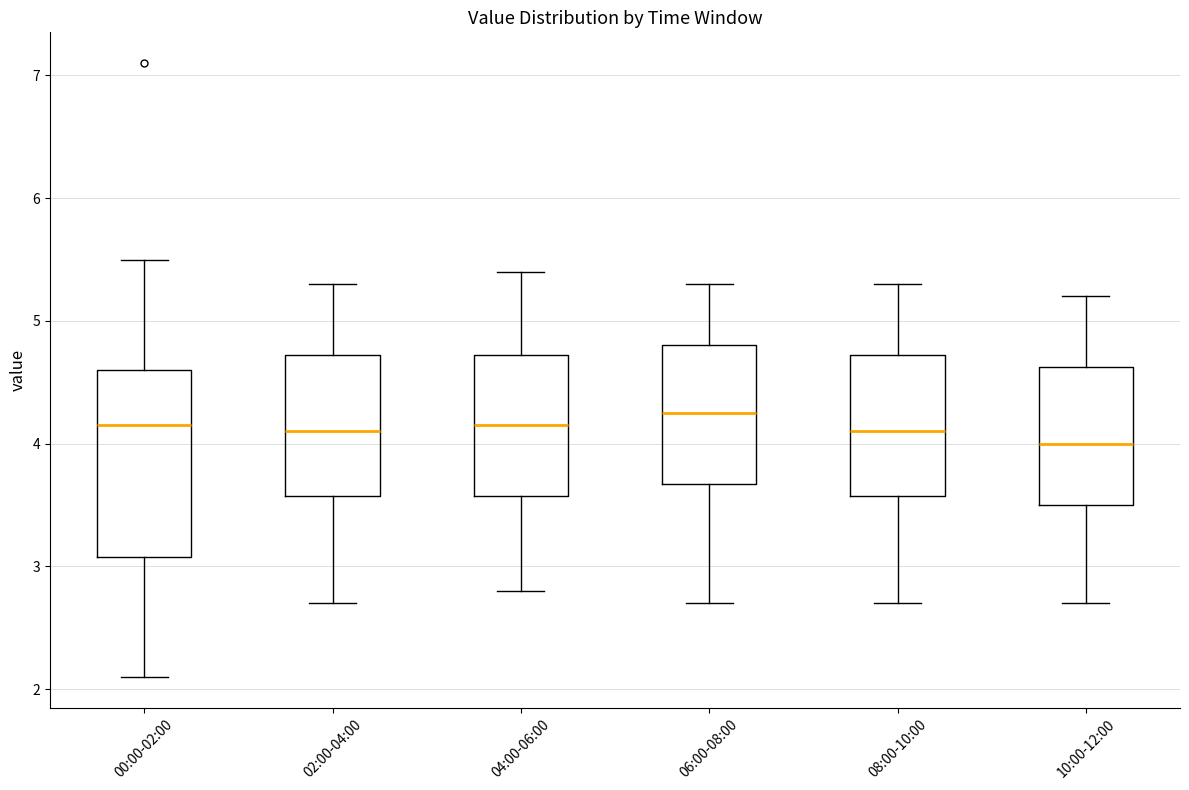

Comparing the boxes themselves (not the whiskers), which one is the tallest?

00:00-02:00